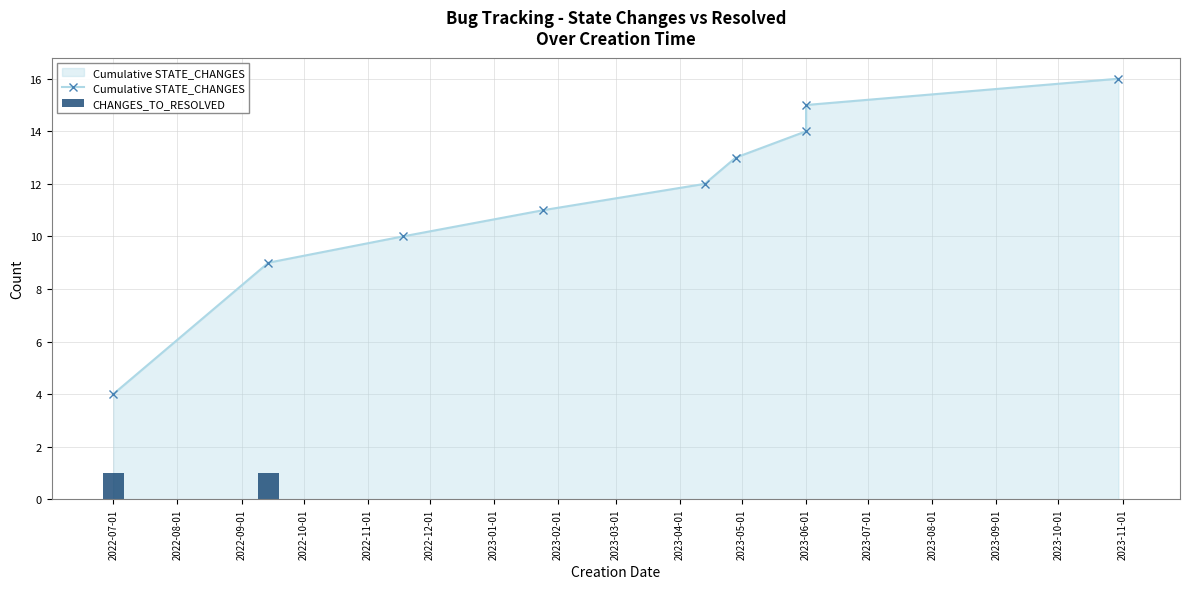

Rank the series at 2023-01-01 from lowest to highest value.

CHANGES_TO_RESOLVED, Cumulative STATE_CHANGES